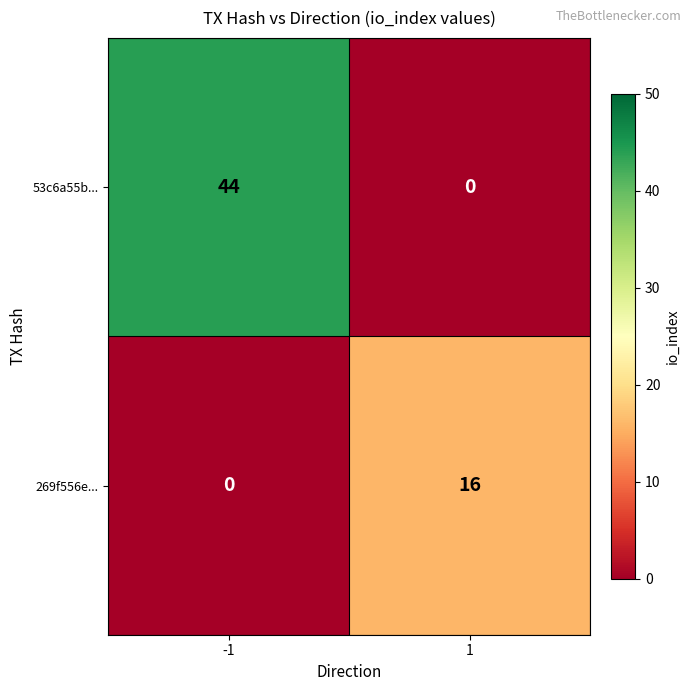

Which series has the widest spread of values?

53c6a55b...